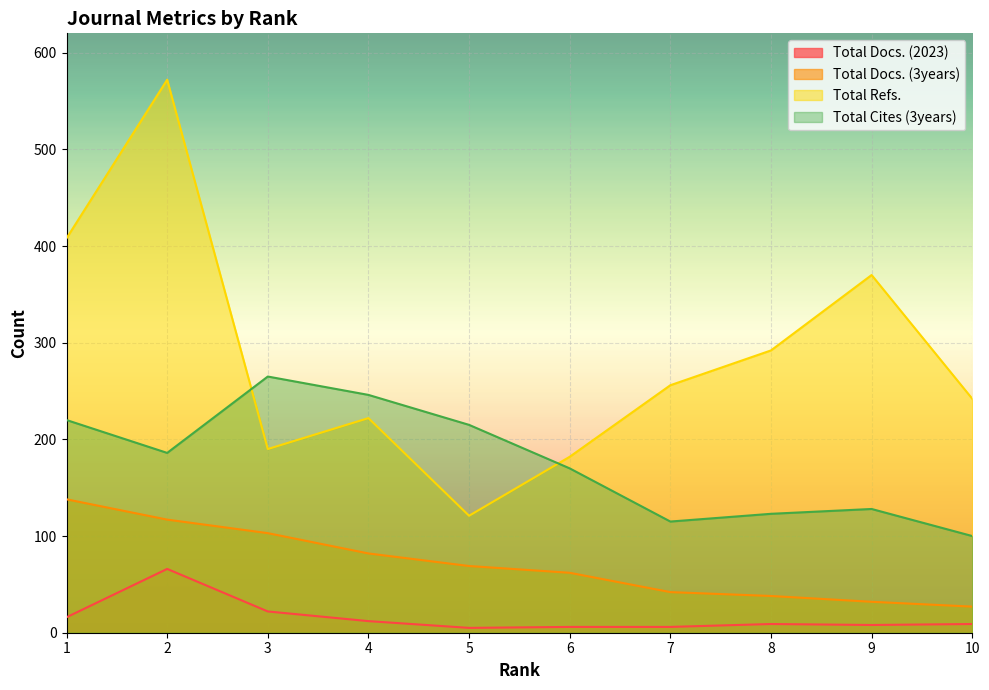

What is the total value across all series at 8?

462